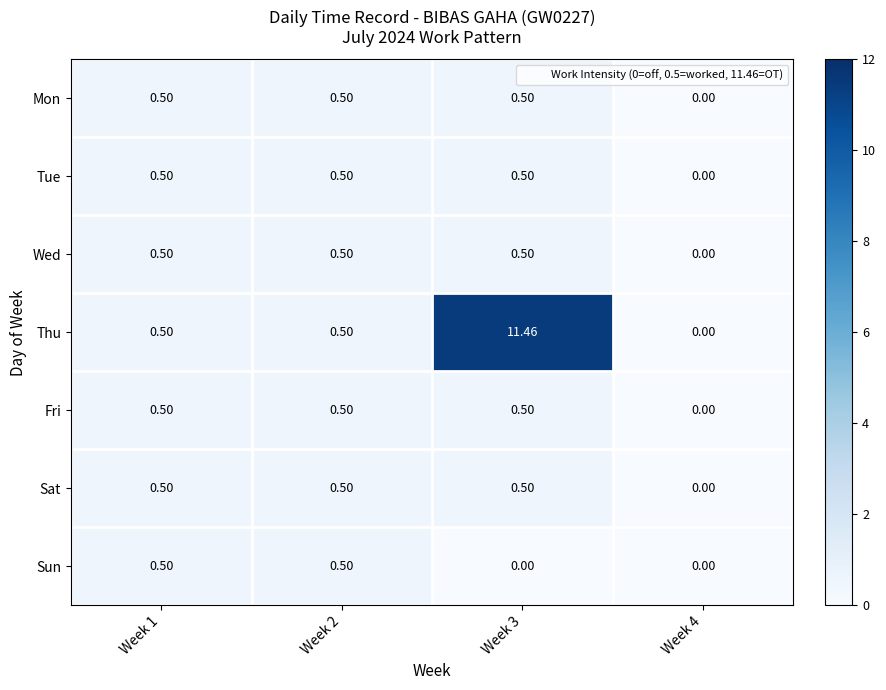

Which label corresponds to the largest value in the chart?

Week 3